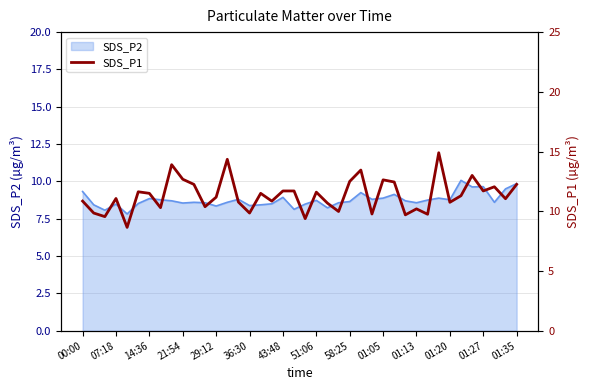

What is the minimum value for SDS_P2?

7.8